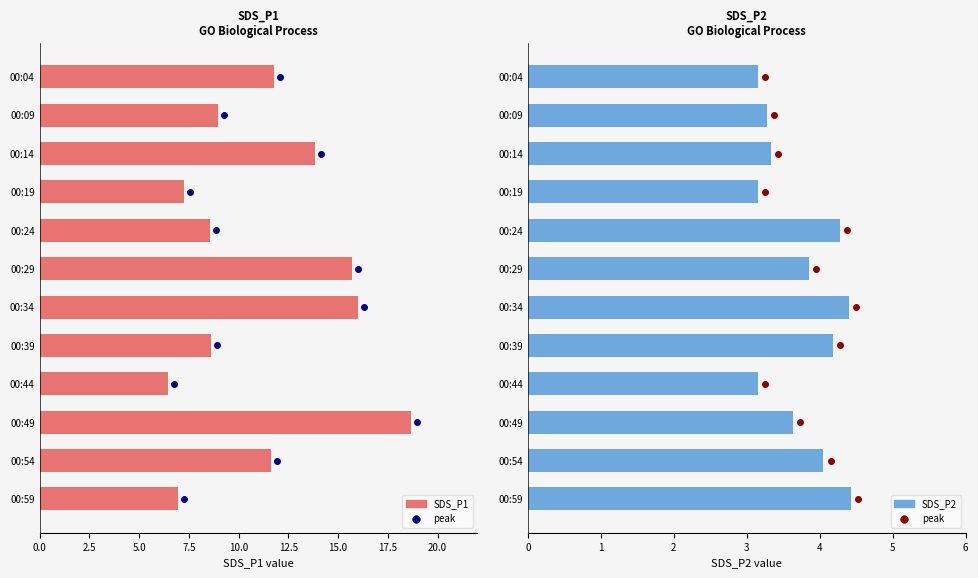

Rank the series by their average value, from highest to lowest.

SDS_P1, SDS_P2